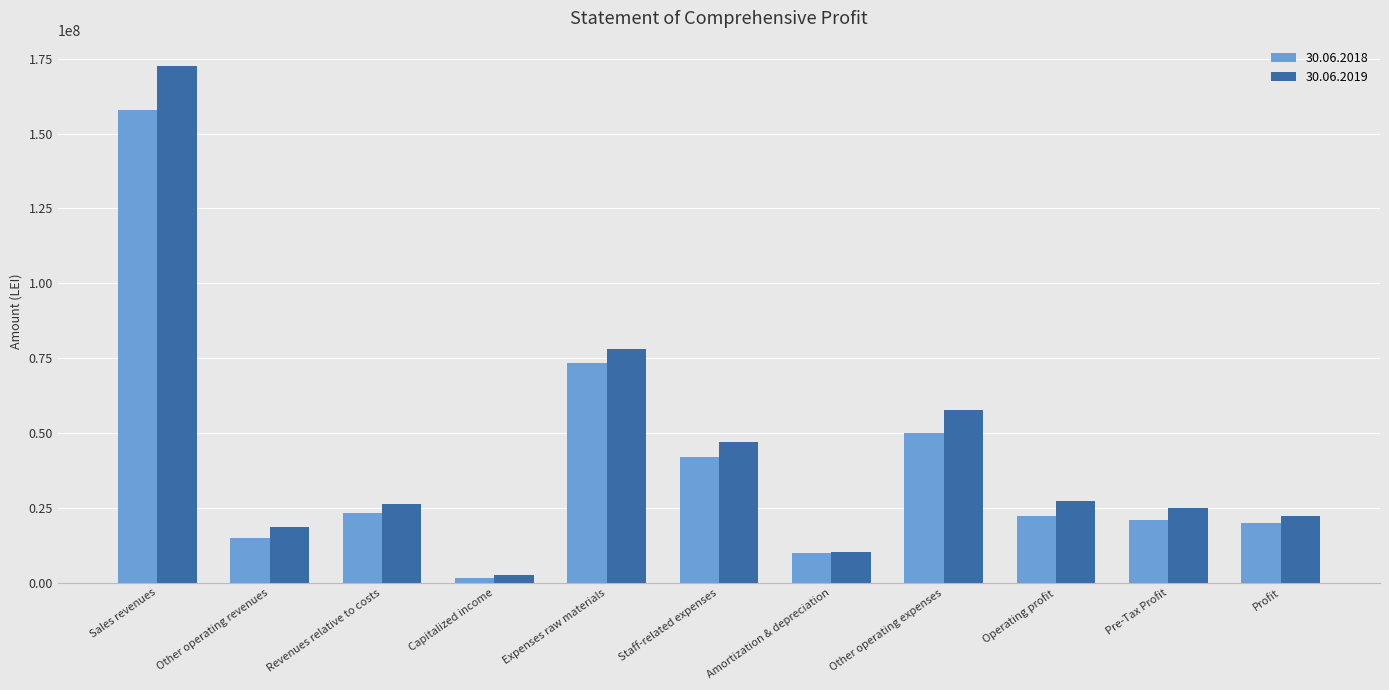

What position from the left is Other operating revenues?

2